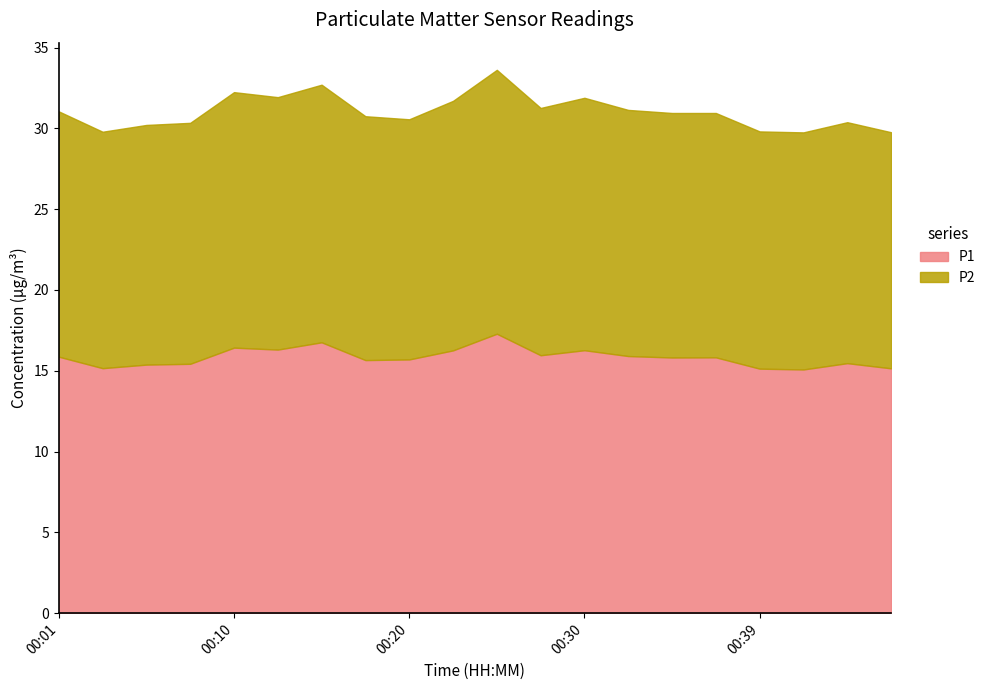

How many interior local peaks does the P2 series have?

5